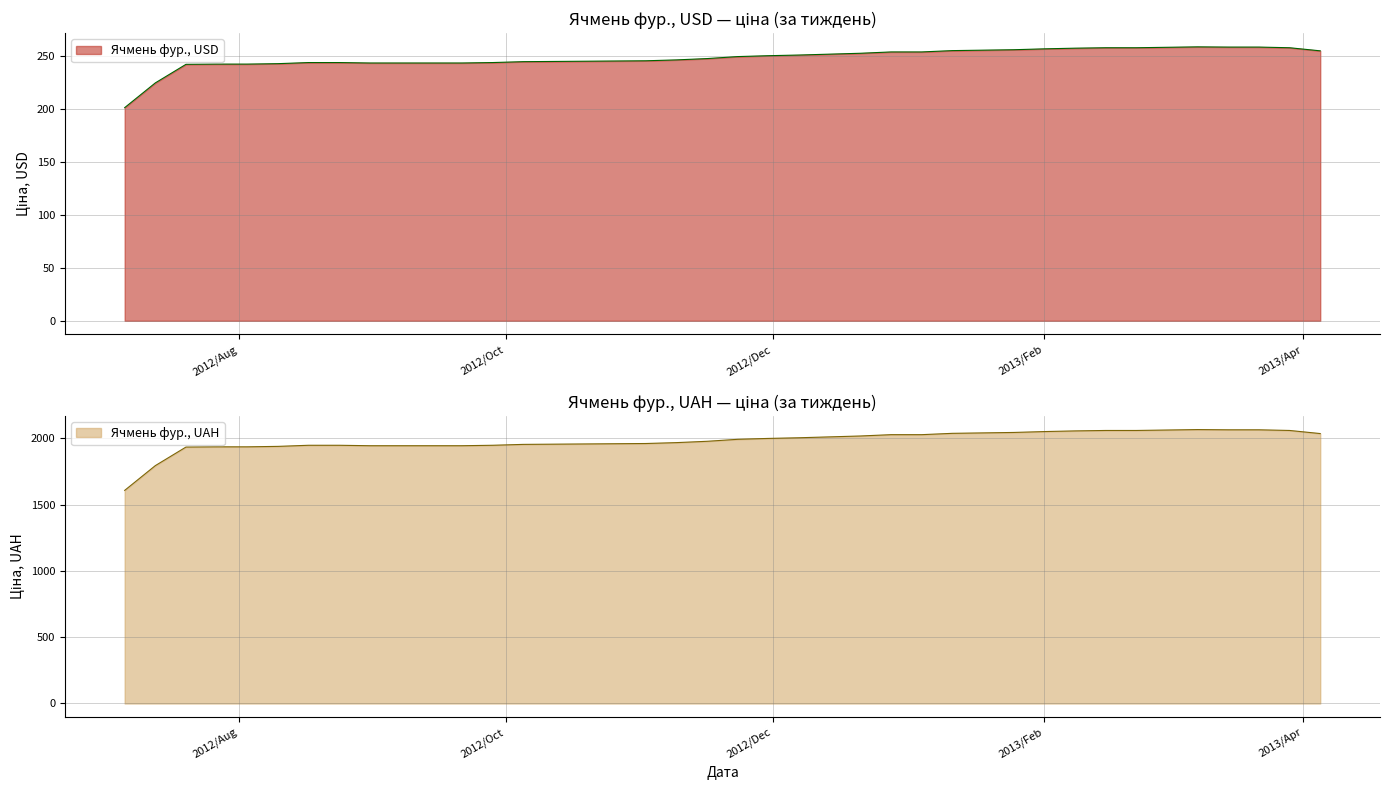

What position from the left is 2013-03-15?

37